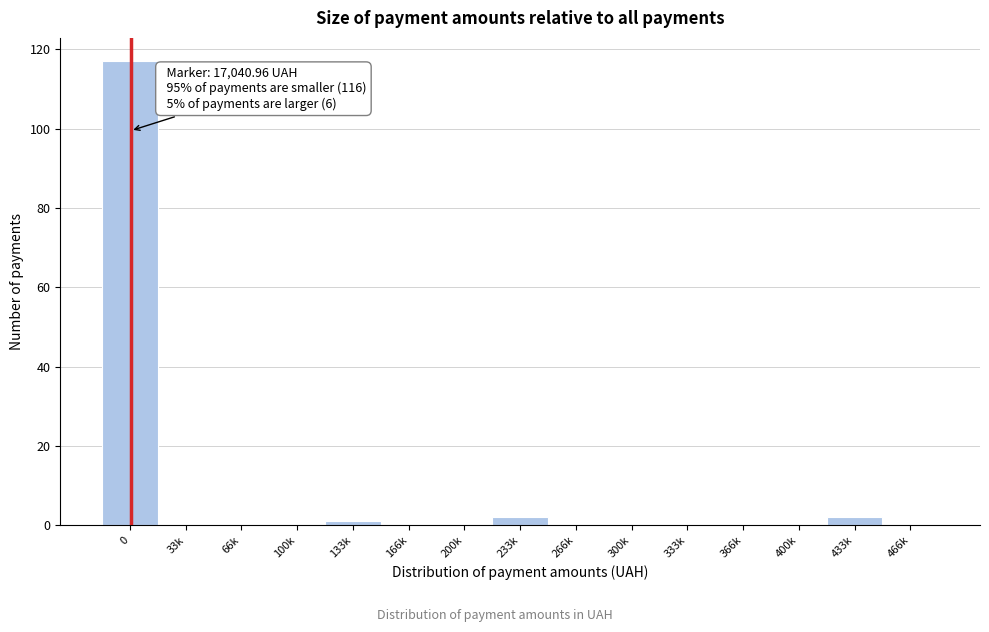

Reading left to right, extract all data points from this chart.

0=117	33k=0	66k=0	100k=0	133k=1	166k=0	200k=0	233k=2	266k=0	300k=0	333k=0	366k=0	400k=0	433k=2	466k=0